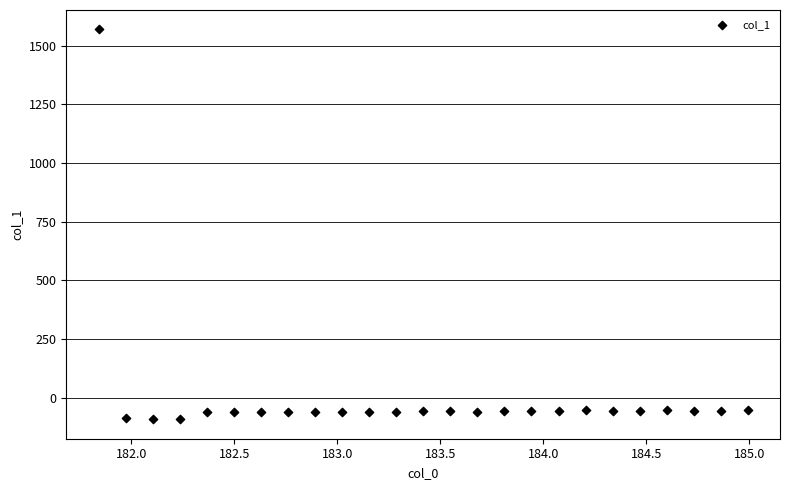

What is the range of X values (max minus min)?

3.1